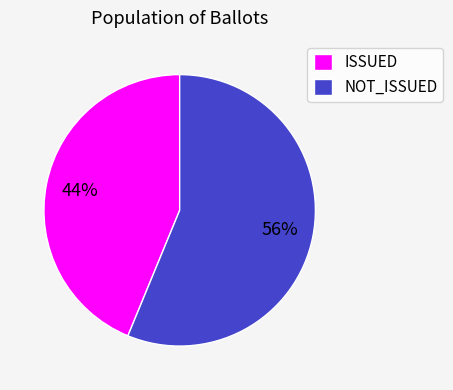

Is it true that NOT_ISSUED is 56% of the pie?

True